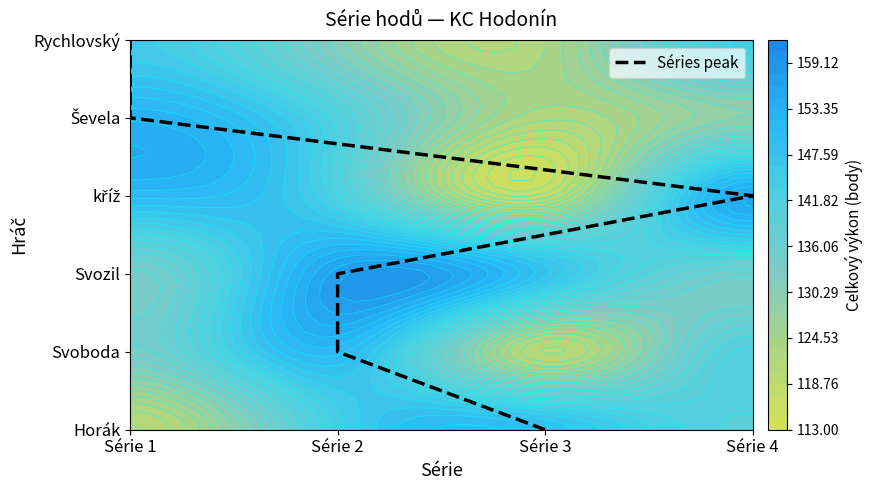

At which label does the data first exceed 3?

Série 1